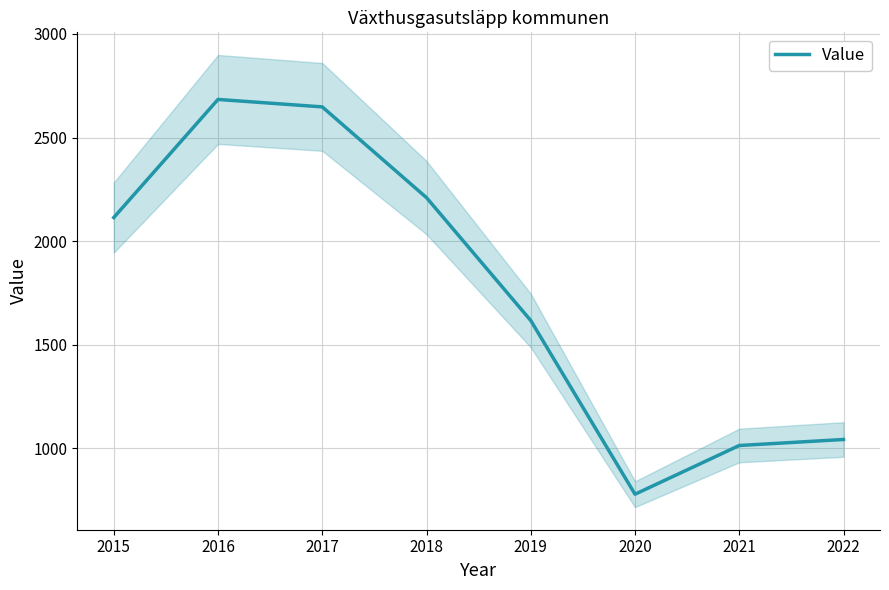

The value at 2021 is 634. True or false?

False